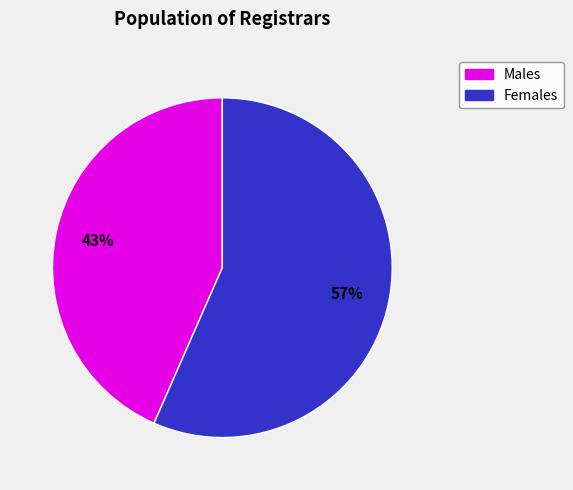

To the nearest percent, what is the average slice percentage?

50%